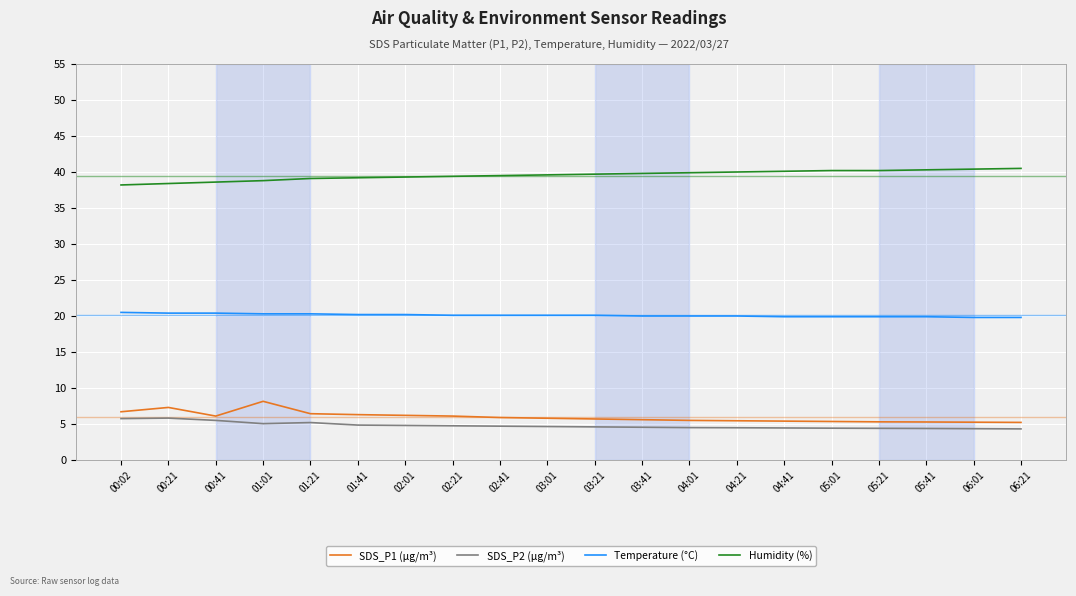

What position from the left is 04:41?

15